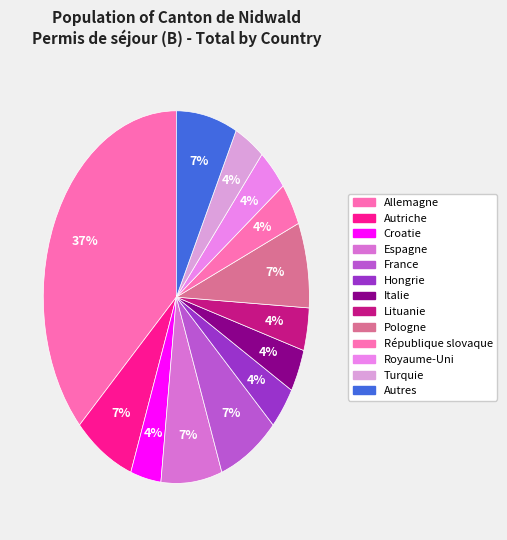

Count the number of slices in the pie.

13